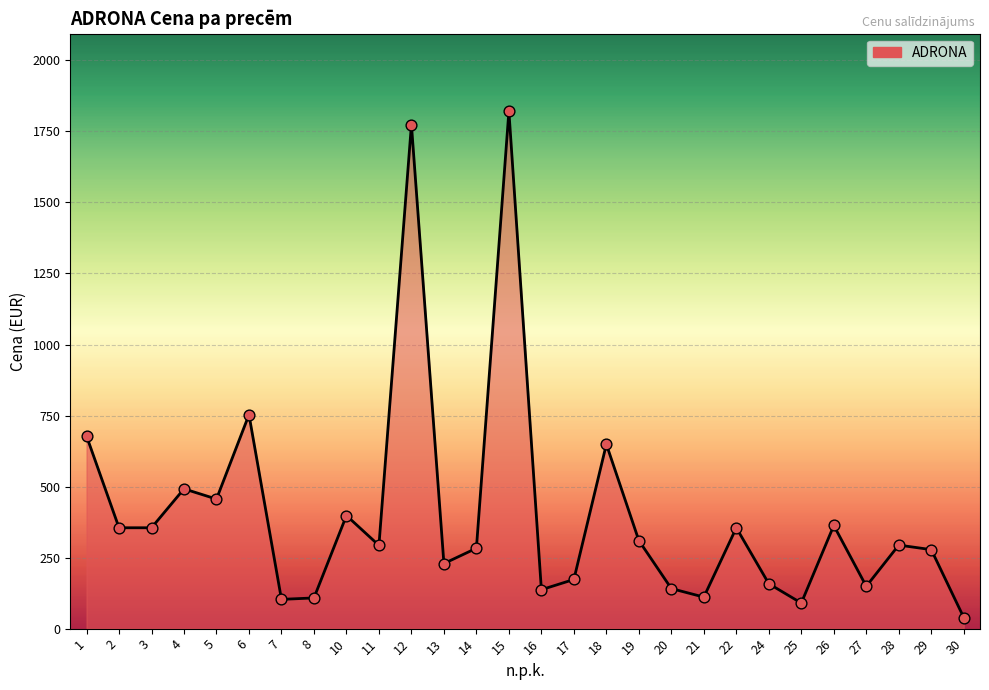

What is the change in value from 1 to 13?

-449